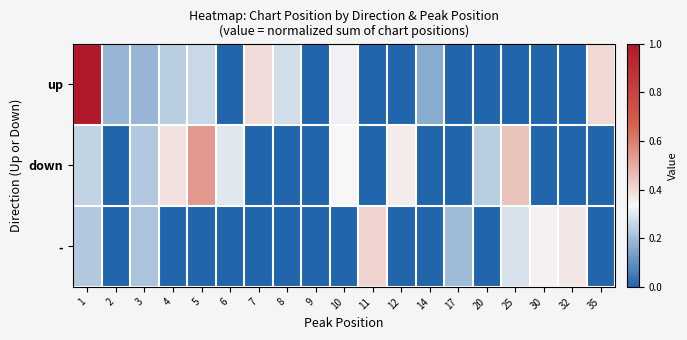

Which series has the widest spread of values?

up